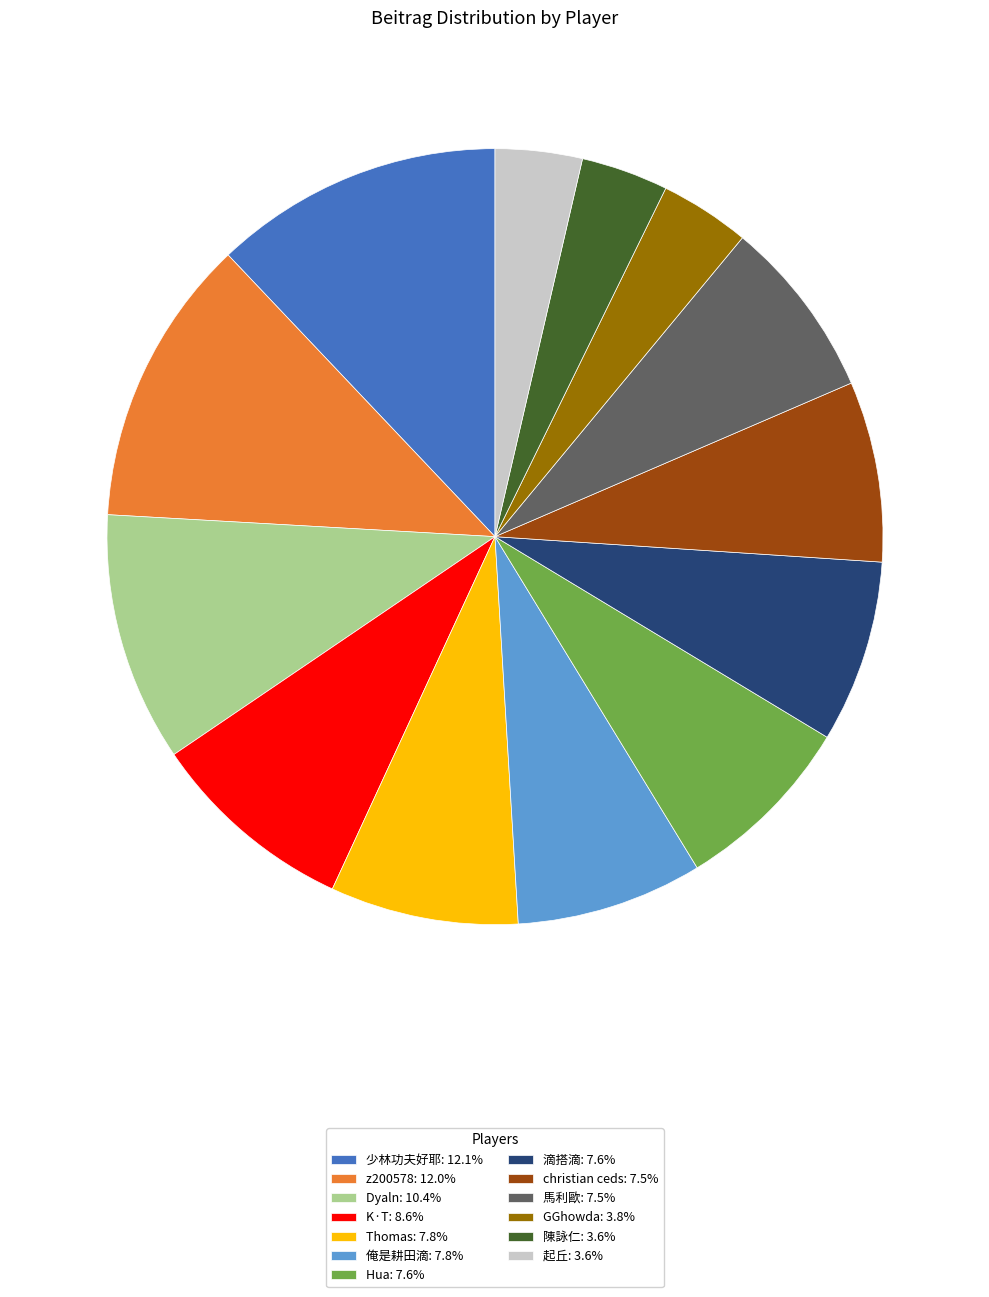

Do 起丘: 3.6% and 俺是耕田滴: 7.8% together represent more than half of the pie?

No